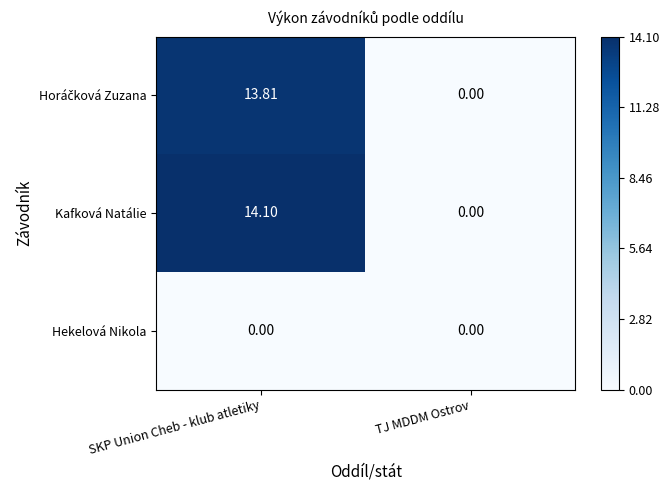

Which series has the largest total across all categories?

Kafková Natálie